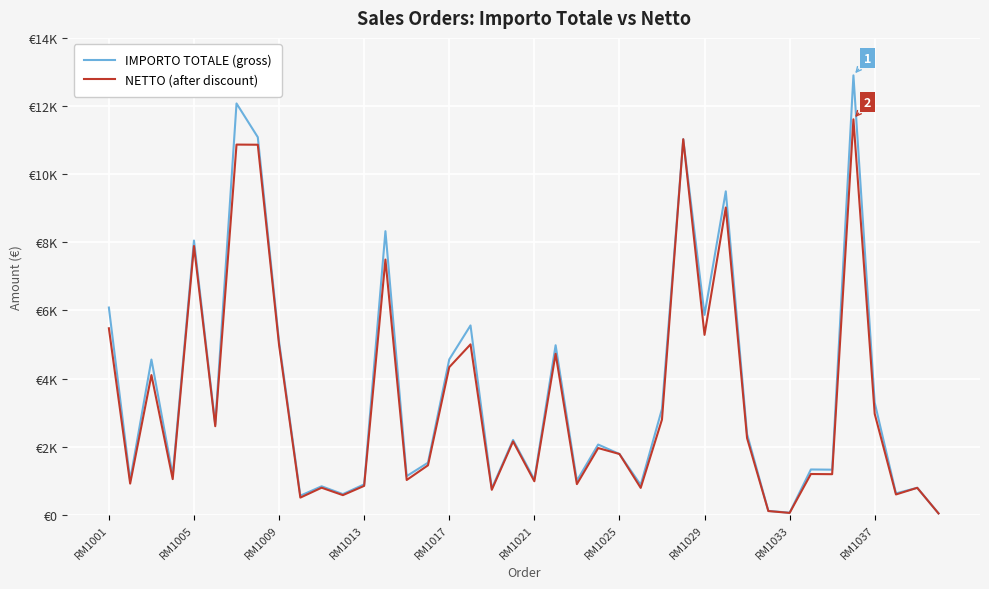

Is this an area chart (filled region under the line)?

No